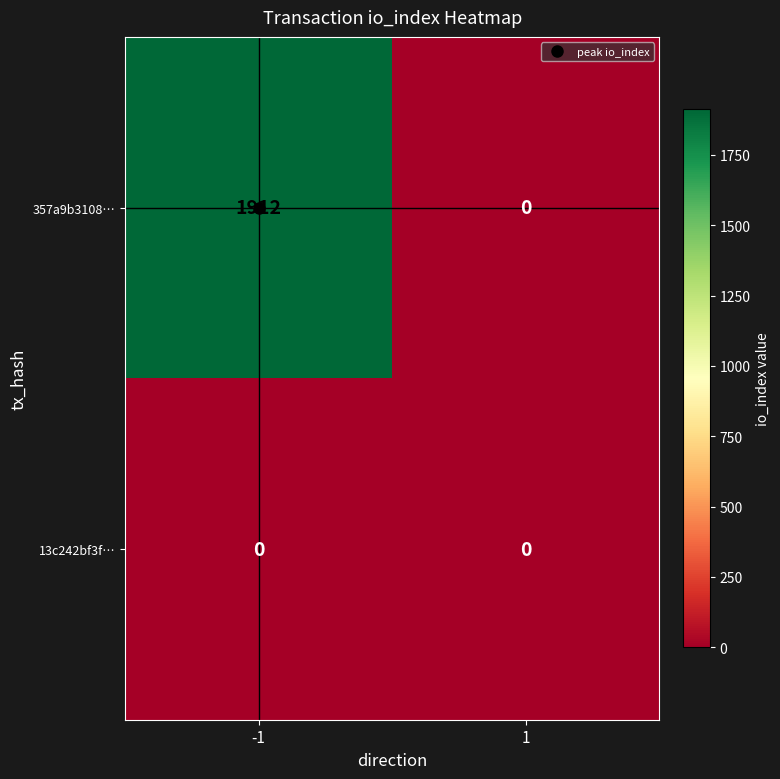

Which series has the widest spread of values?

357a9b3108…